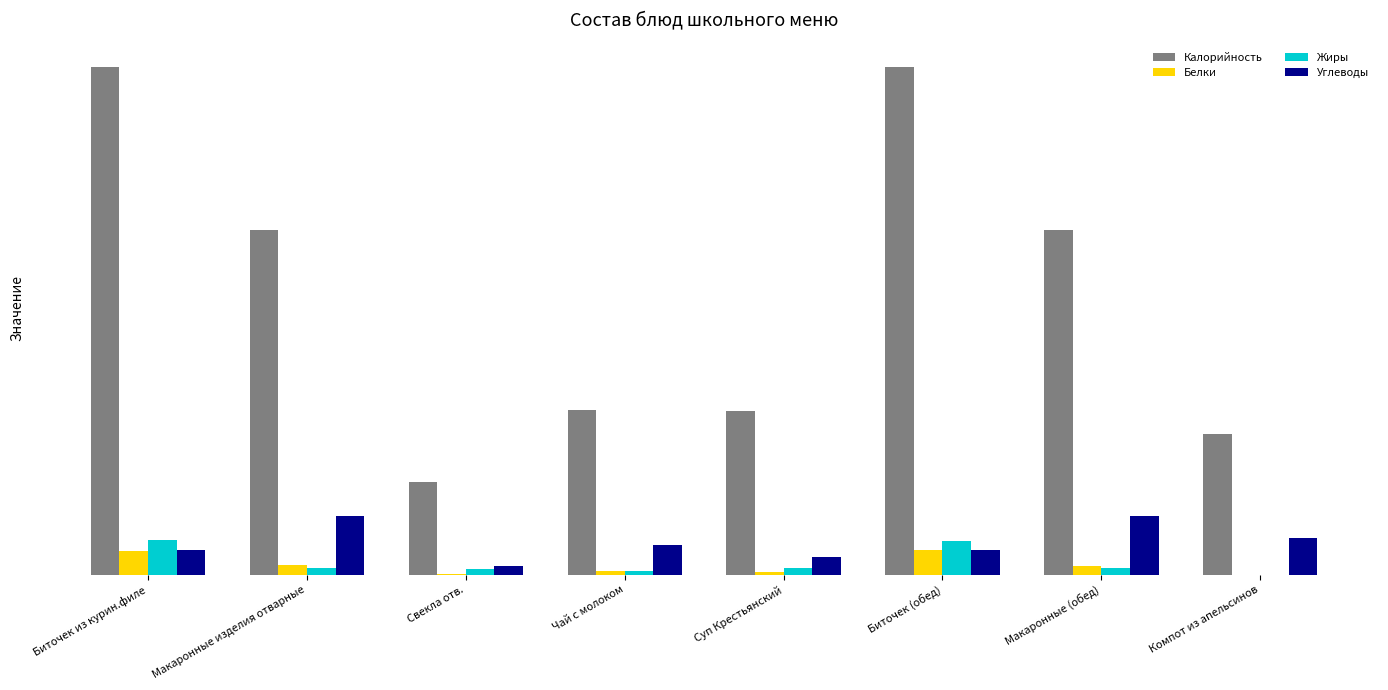

What are all the series names shown in the legend?

Калорийность, Белки, Жиры, Углеводы